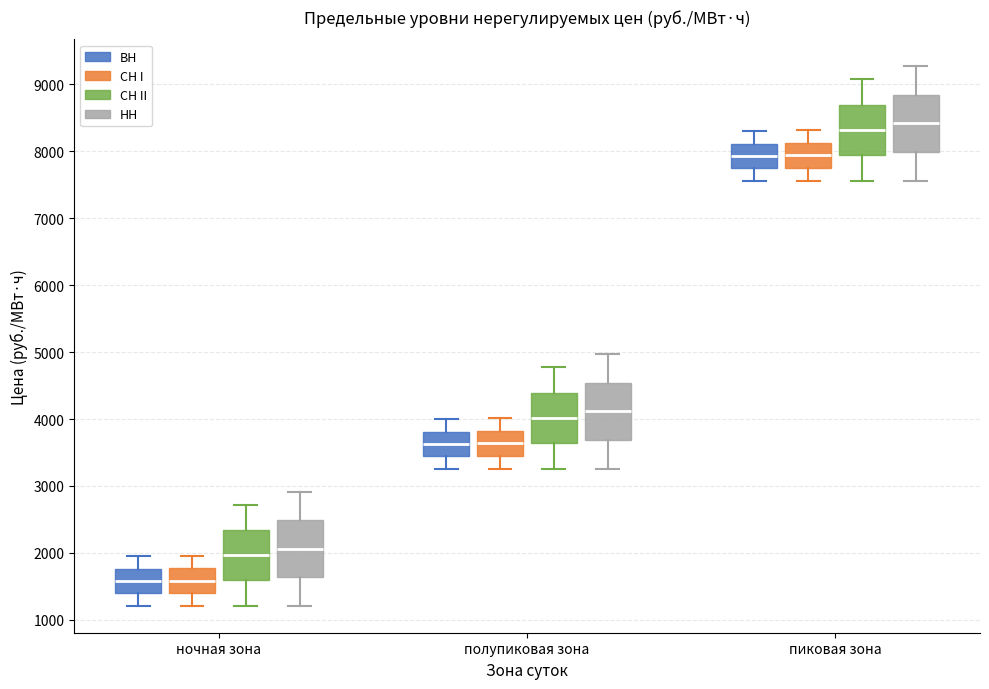

Reading left to right, read every box against the y-axis: the position of its median line, the range the box covers, and the ends of its whiskers. The values are not printed on the chart, so give them approximately, as read against the axis.

ночная зона (ВН): median 1600, box 1400 to 1800, whiskers 1200 to 1900
ночная зона (СН I): median 1600, box 1400 to 1800, whiskers 1200 to 2000
ночная зона (СН II): median 2000, box 1600 to 2300, whiskers 1200 to 2700
ночная зона (НН): median 2100, box 1600 to 2500, whiskers 1200 to 2900
полупиковая зона (ВН): median 3600, box 3400 to 3800, whiskers 3300 to 4000
полупиковая зона (СН I): median 3600, box 3400 to 3800, whiskers 3300 to 4000
полупиковая зона (СН II): median 4000, box 3600 to 4400, whiskers 3300 to 4800
полупиковая зона (НН): median 4100, box 3700 to 4500, whiskers 3300 to 5000
пиковая зона (ВН): median 7900, box 7700 to 8100, whiskers 7600 to 8300
пиковая зона (СН I): median 7900, box 7800 to 8100, whiskers 7600 to 8300
пиковая зона (СН II): median 8300, box 7900 to 8700, whiskers 7600 to 9100
пиковая зона (НН): median 8400, box 8000 to 8800, whiskers 7600 to 9300